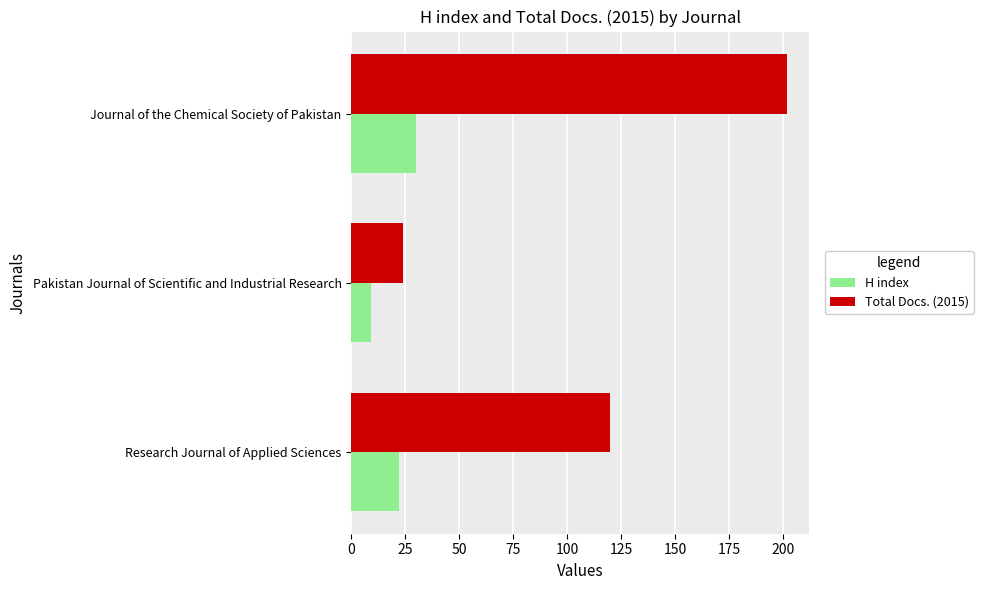

Is the value of H index at Journal of the Chemical Society of Pakistan greater than the value of Total Docs. (2015) at Pakistan Journal of Scientific and Industrial Research?

Yes